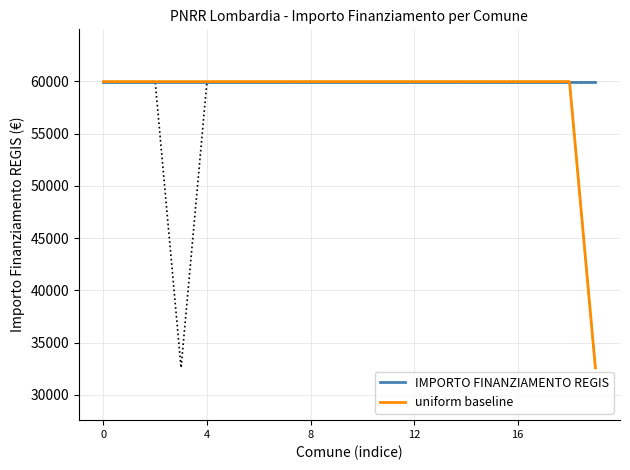

True or false: IMPORTO FINANZIAMENTO REGIS and uniform baseline intersect in this chart.

False